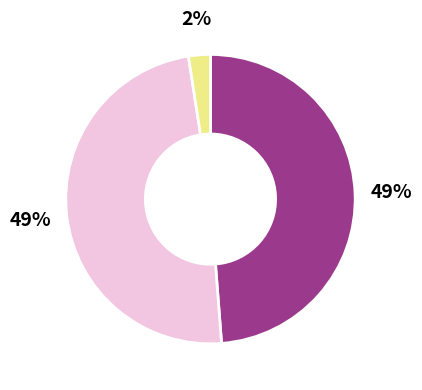

To the nearest percent, what is the average slice percentage?

33%